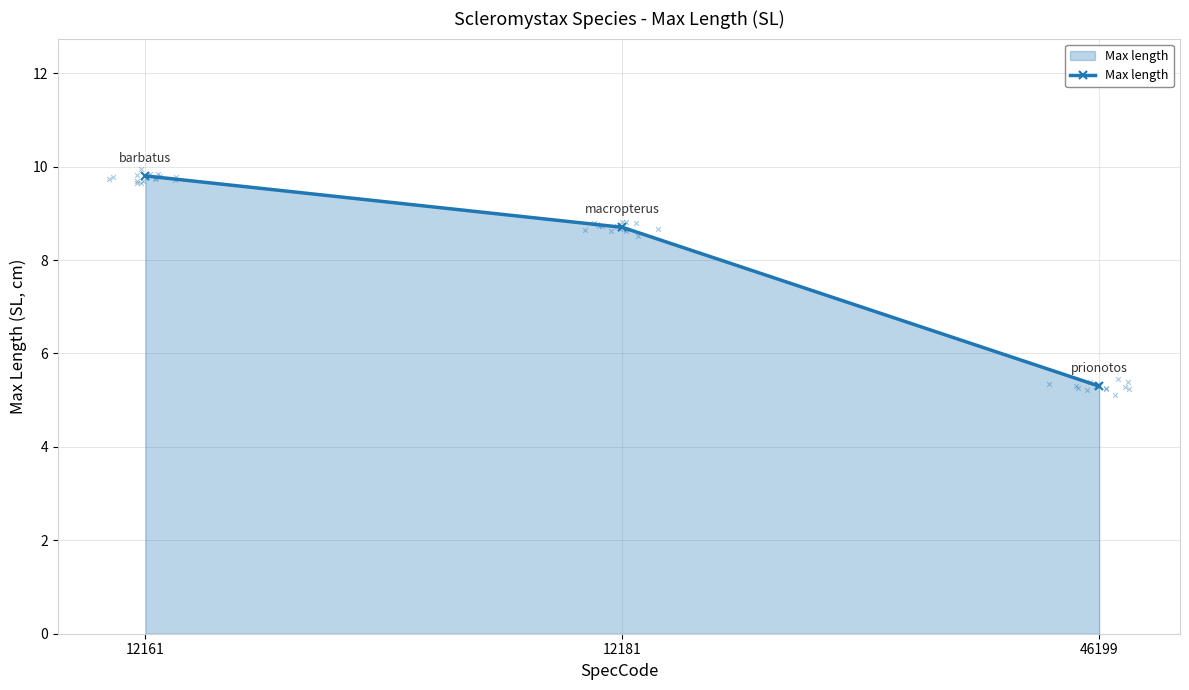

Between 12181 and 12161, which is larger?

12161